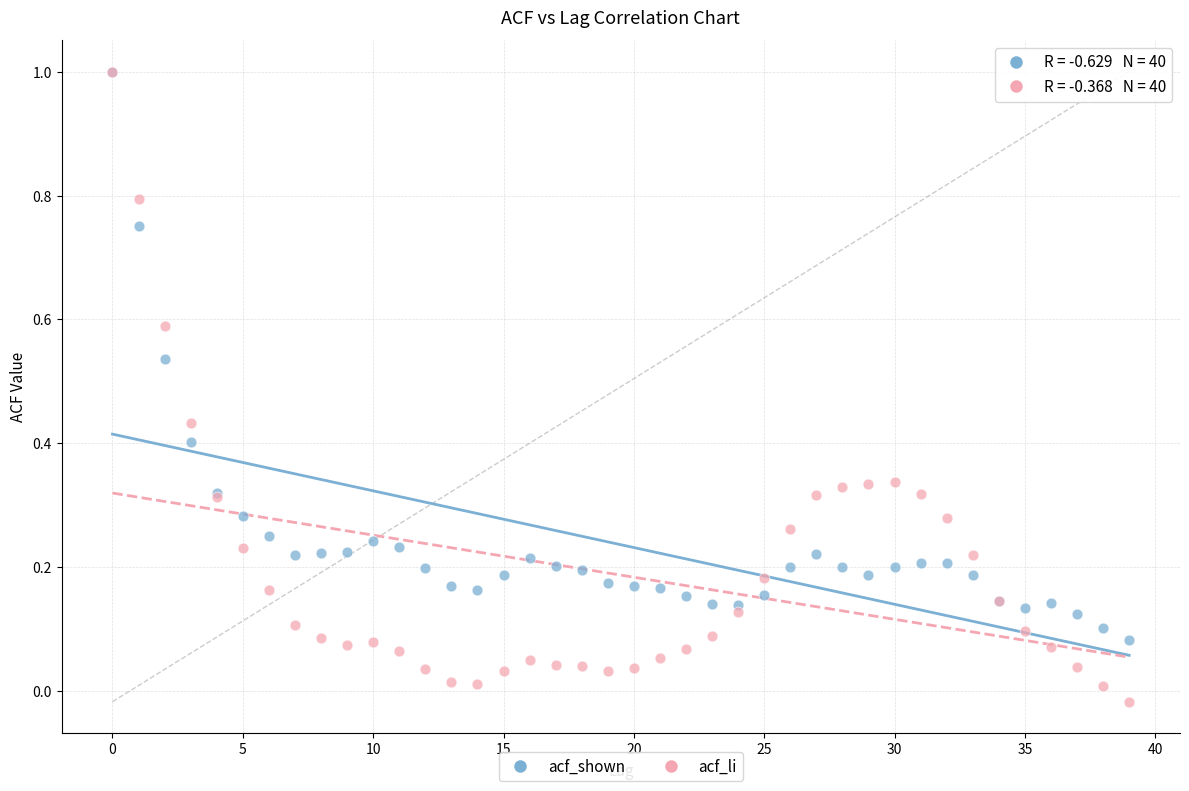

What are all the series names shown in the legend?

acf_shown, acf_li